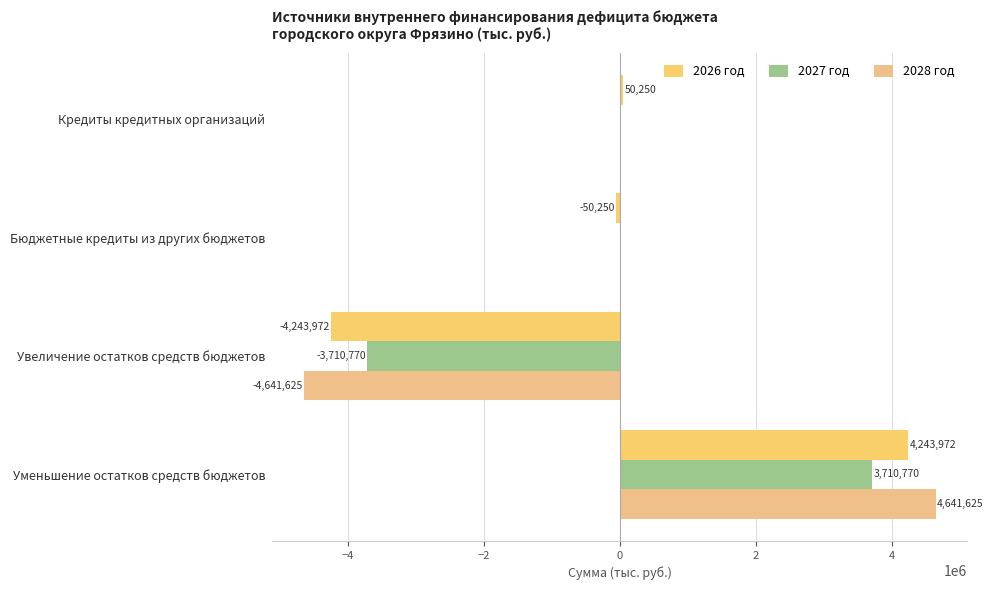

Count the number of data series in this chart.

3